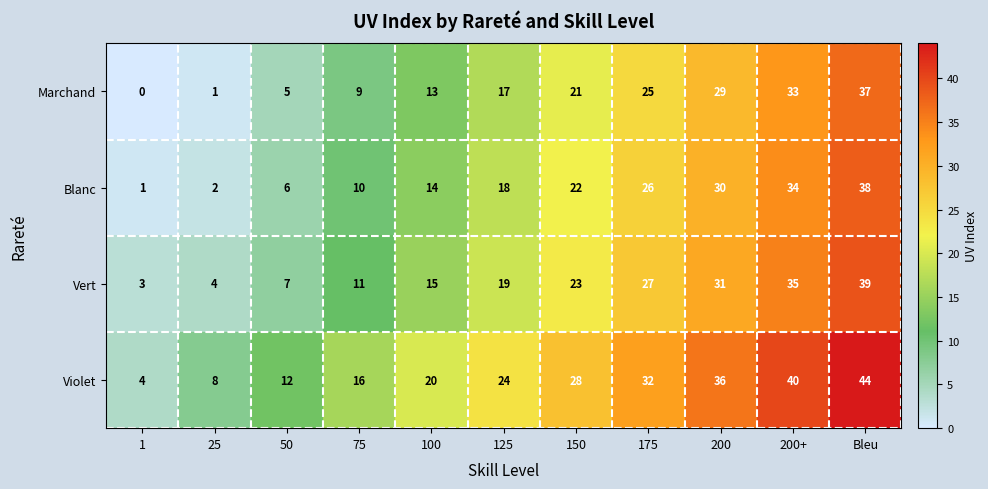

What is the highest value of the Marchand series?

37